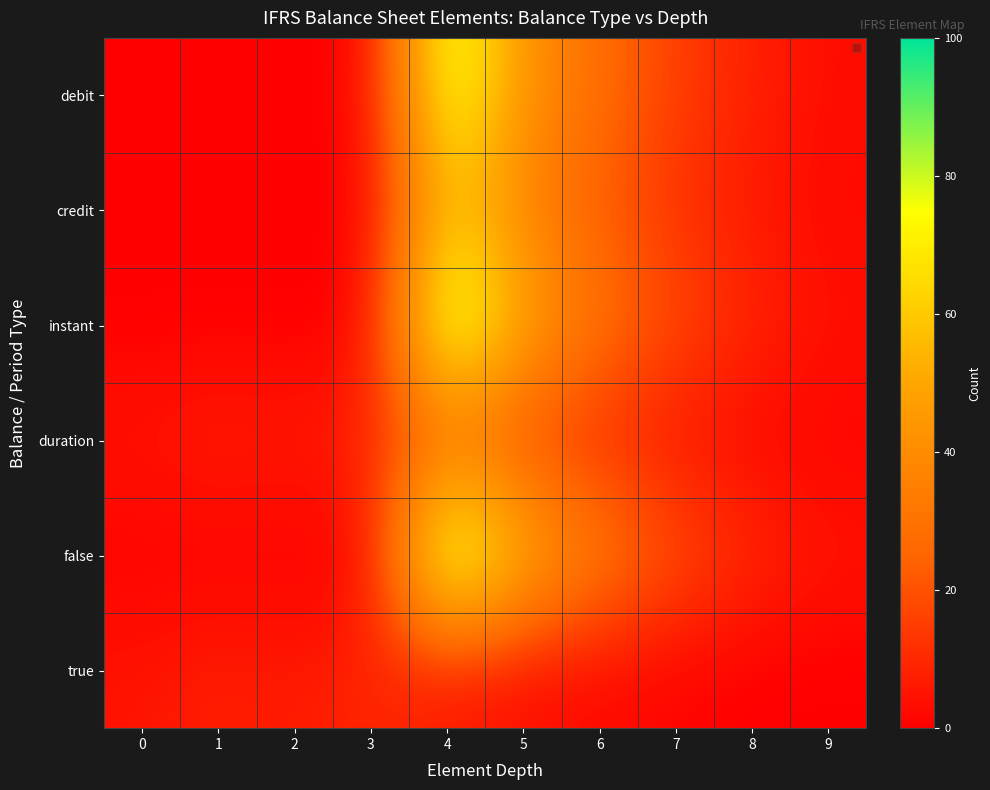

Reading left to right, what are all the values shown in this chart?

debit: 0=0	1=0	2=0	3=0	4=85	5=42	6=28	7=15	8=8	9=3
credit: 0=0	1=0	2=0	3=0	4=60	5=35	6=22	7=12	8=6	9=2
instant: 0=0	1=0	2=0	3=0	4=95	5=50	6=30	7=18	8=9	9=4
duration: 0=5	1=8	2=6	3=10	4=25	5=15	6=10	7=5	8=2	9=1
false: 0=0	1=0	2=0	3=0	4=100	5=55	6=35	7=20	8=10	9=5
true: 0=5	1=8	2=6	3=10	4=5	5=3	6=2	7=1	8=0	9=0